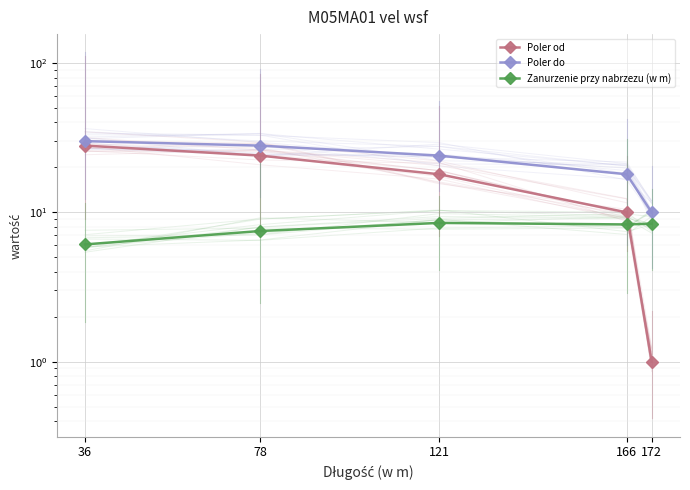

At which category is the sum across all series the highest?

36